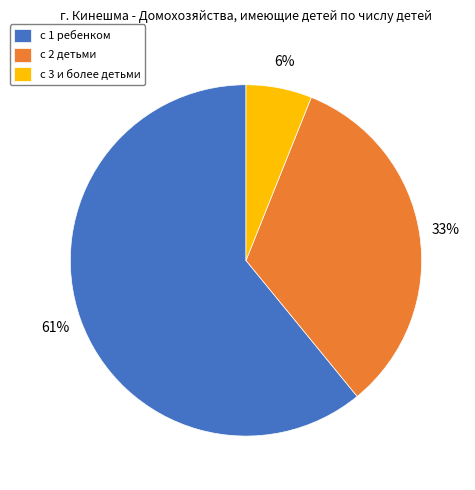

Do с 3 и более детьми and с 2 детьми together represent more than half of the pie?

No